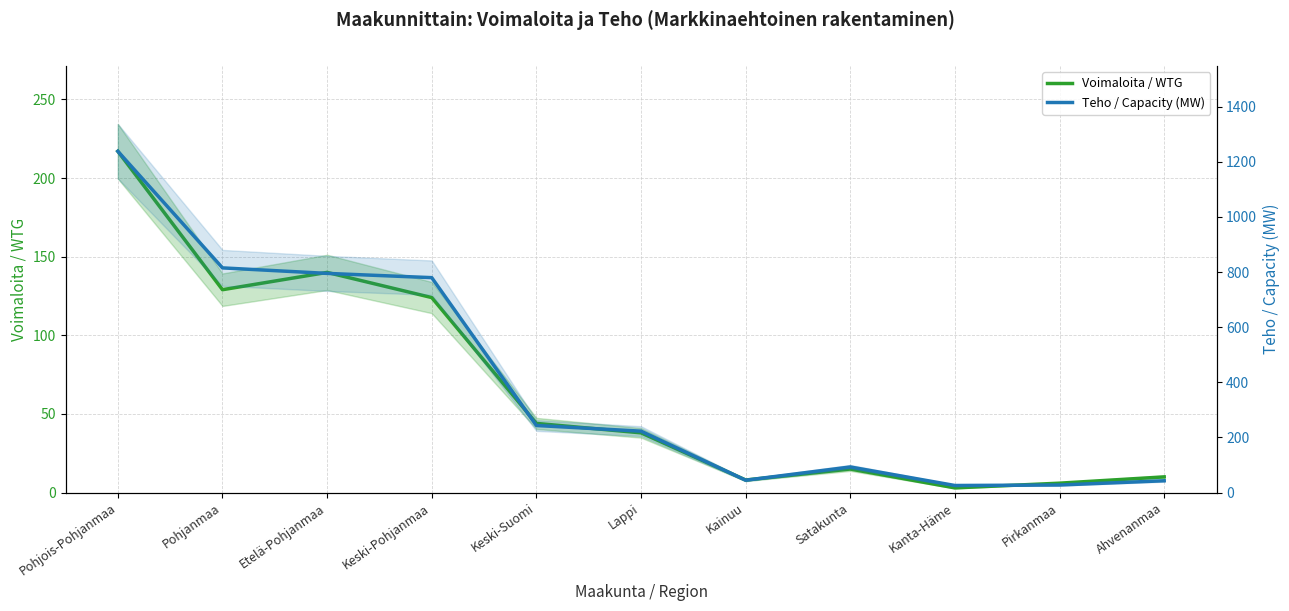

Is it true that Voimaloita / WTG equals 38.0 at Lappi?

True